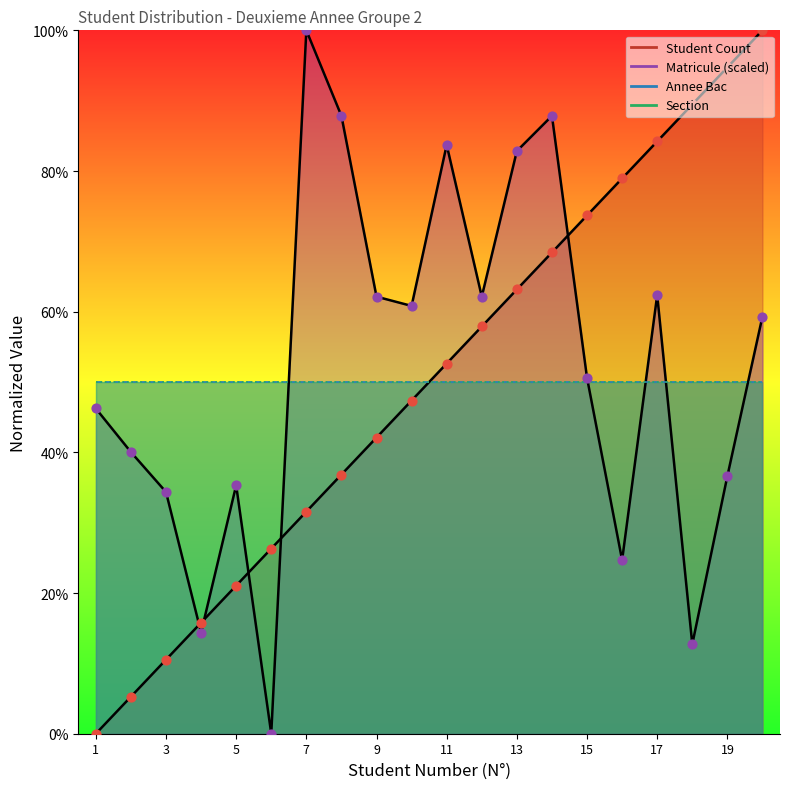

What is the total value across all series at 12?

120.0